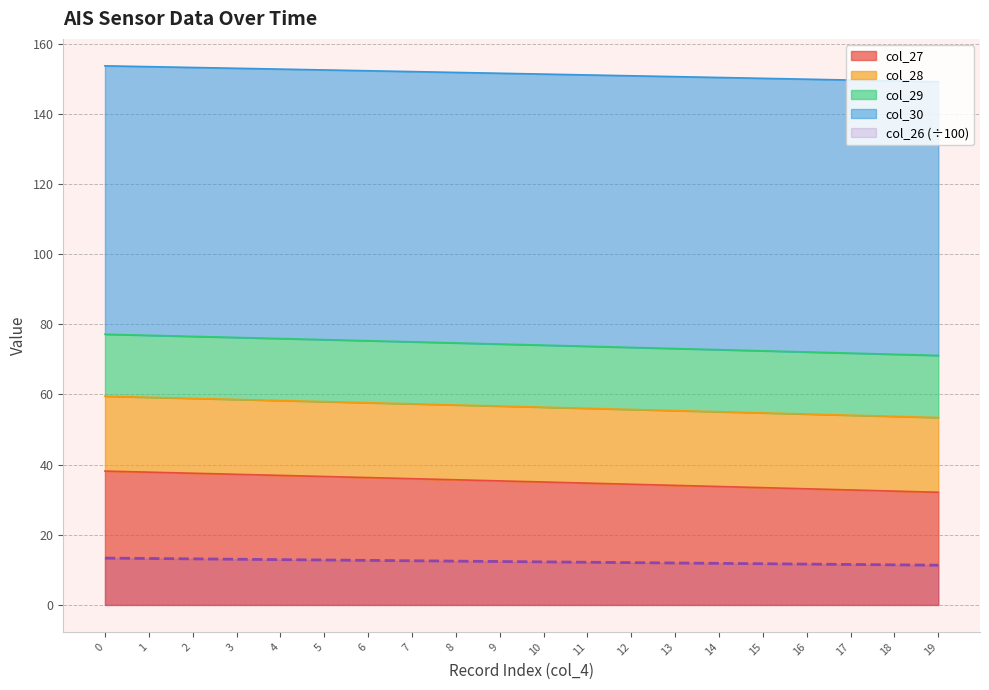

True or false: col_27 and col_26 (÷100) intersect in this chart.

False